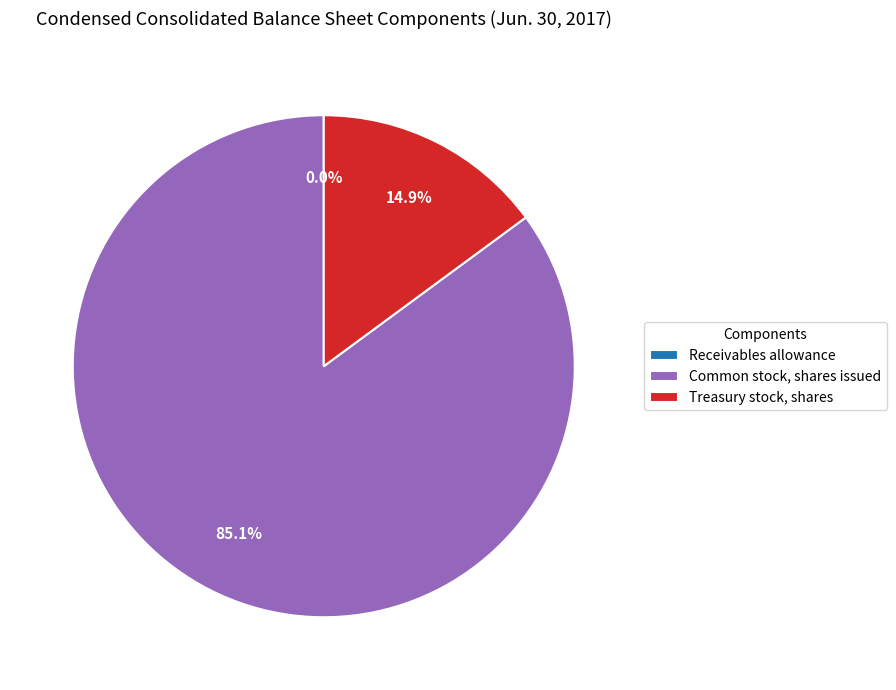

True or false: Treasury stock, shares accounts for 15% of the total.

True